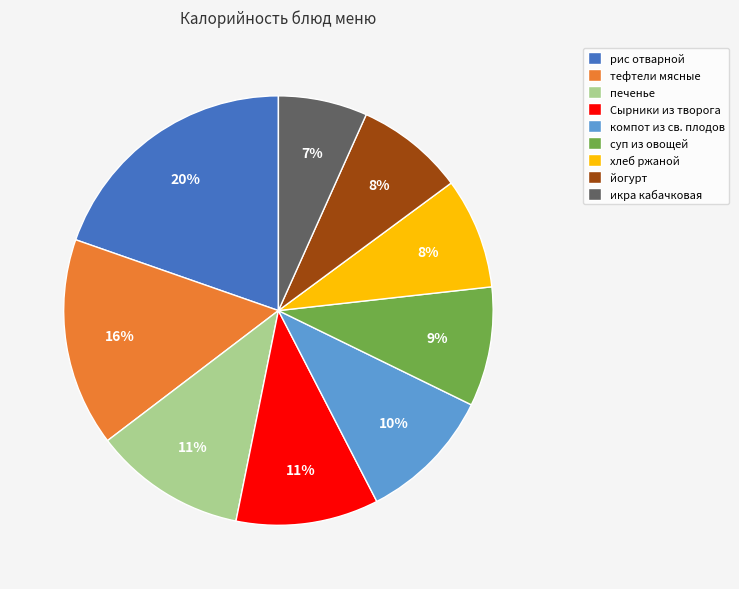

How many segments does this pie chart have?

9